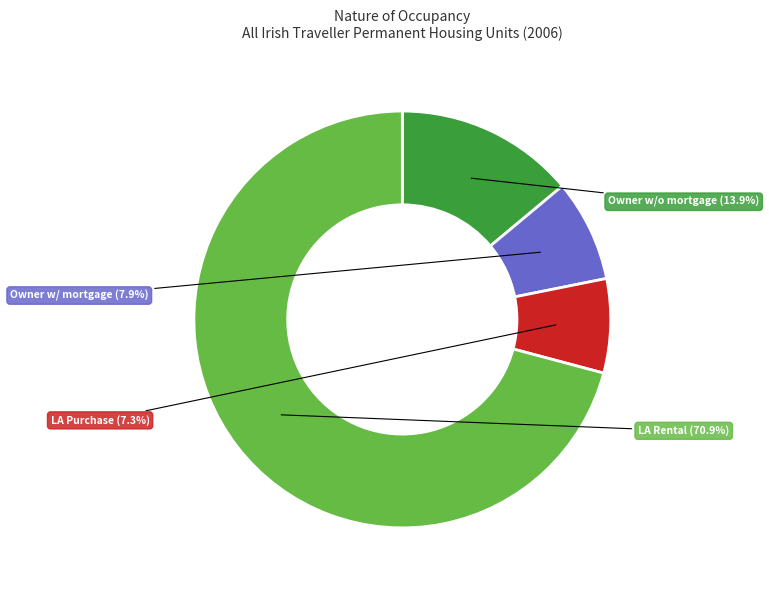

Which slice is the largest?

Rented from a Local Authority